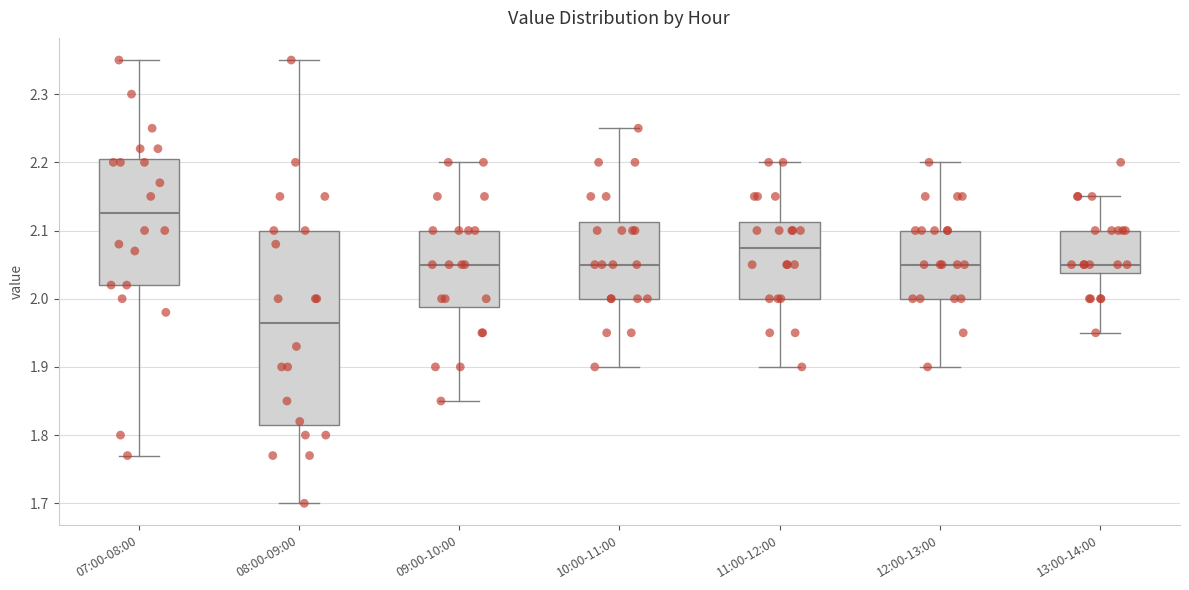

Where does the lower whisker of the box for 11:00-12:00 end on the y-axis? The values are not printed on the chart, so give them approximately, as read against the axis.

1.90